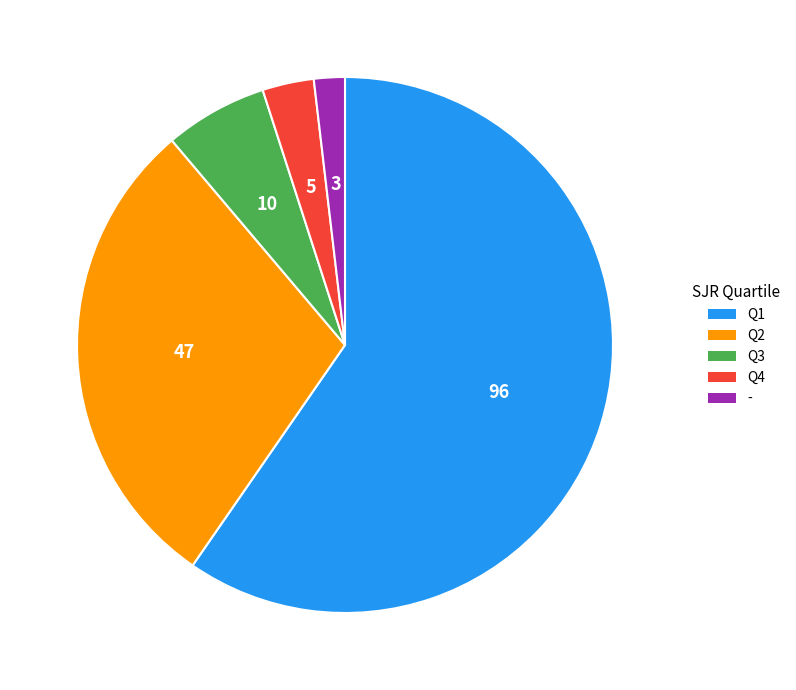

Is the sum of Q4 and Q1 greater than half?

Yes